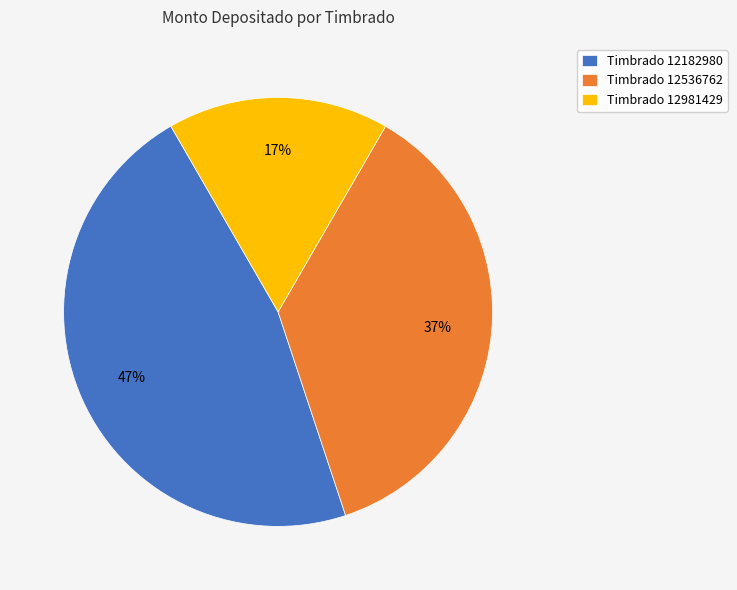

Combined, do Timbrado 12182980 and Timbrado 12536762 account for over 50%?

Yes